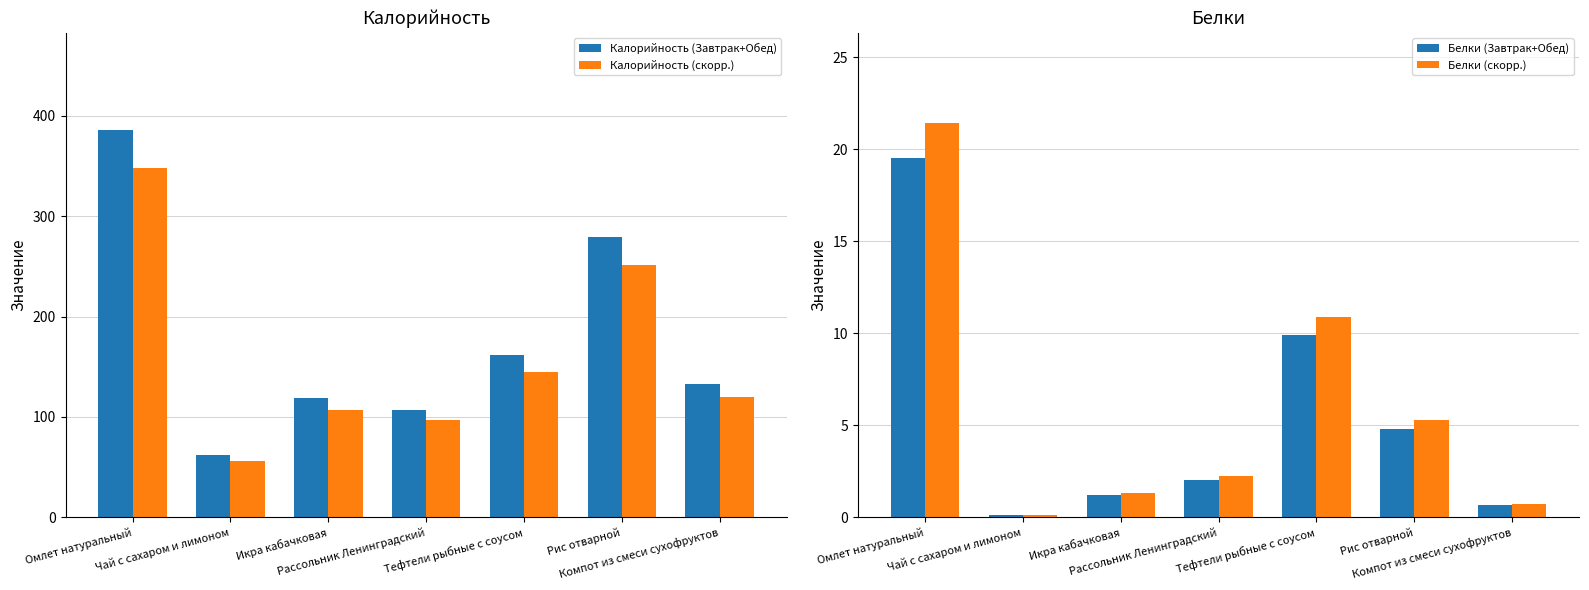

What is the value of the Белки (Завтрак+Обед) bar at the 7th from the left?

0.7